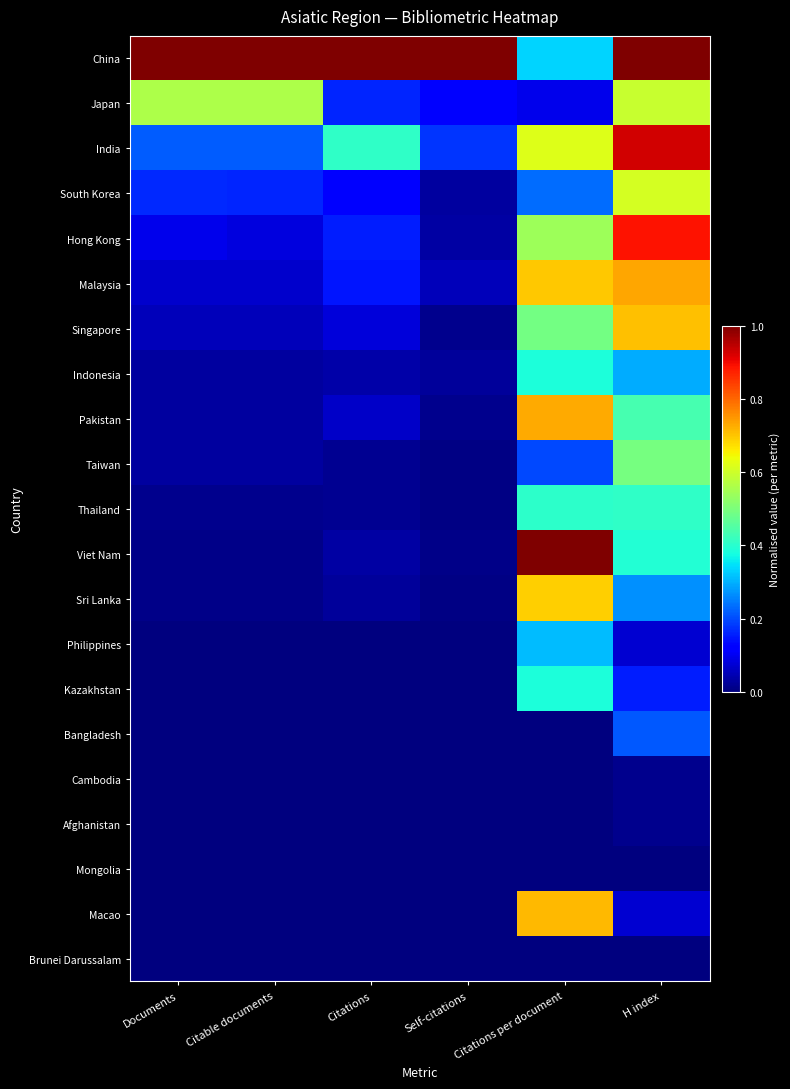

How many data points does each series have?

6